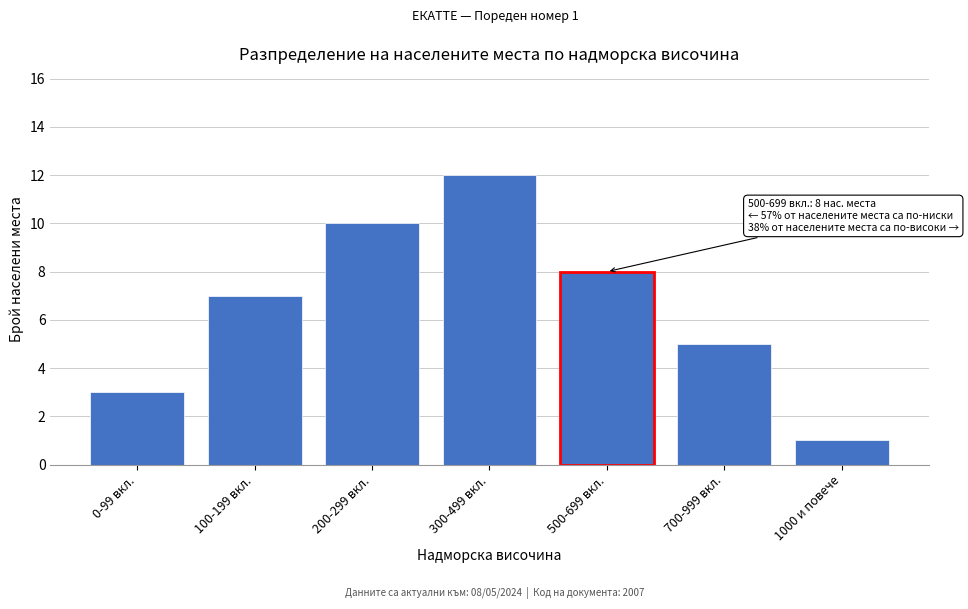

Reading left to right, what are all the values shown in this chart?

0-99 вкл.=3	100-199 вкл.=7	200-299 вкл.=10	300-499 вкл.=12	500-699 вкл.=8	700-999 вкл.=5	1000 и повече=1